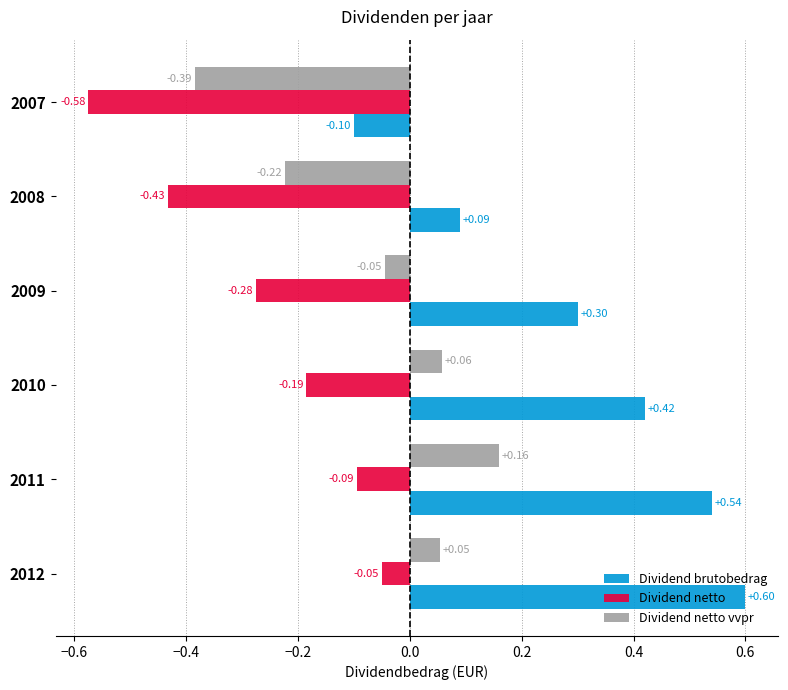

At how many categories does at least one series exceed 0?

5